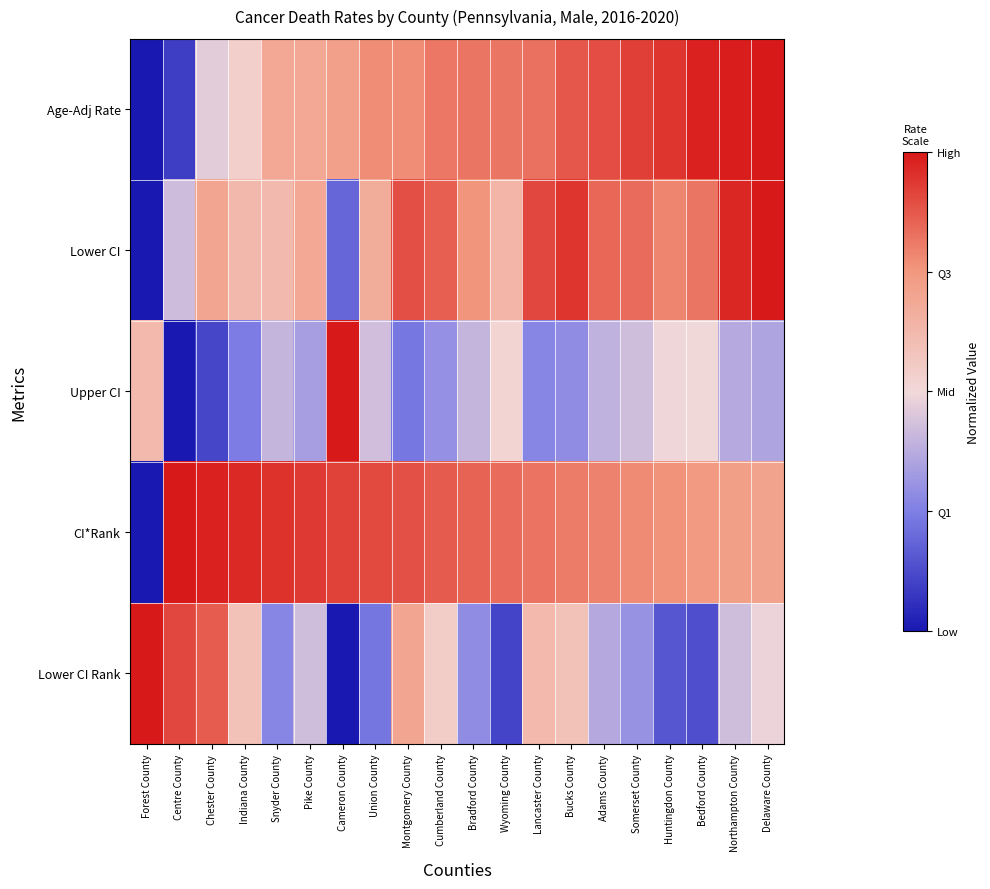

Reading right to left, what are all the values shown in this chart?

Age-Adj Rate: Delaware County=1.0	Northampton County=1.0	Bedford County=1.0	Huntingdon County=0.9	Somerset County=0.9	Adams County=0.9	Bucks County=0.9	Lancaster County=0.8	Wyoming County=0.8	Bradford County=0.8	Cumberland County=0.8	Montgomery County=0.8	Union County=0.8	Cameron County=0.7	Pike County=0.7	Snyder County=0.7	Indiana County=0.5	Chester County=0.5	Centre County=0.1	Forest County=0.0
Lower CI: Delaware County=1.0	Northampton County=1.0	Bedford County=0.8	Huntingdon County=0.8	Somerset County=0.8	Adams County=0.8	Bucks County=0.9	Lancaster County=0.9	Wyoming County=0.6	Bradford County=0.8	Cumberland County=0.9	Montgomery County=0.9	Union County=0.7	Cameron County=0.2	Pike County=0.7	Snyder County=0.6	Indiana County=0.6	Chester County=0.7	Centre County=0.4	Forest County=0.0
Upper CI: Delaware County=0.4	Northampton County=0.4	Bedford County=0.5	Huntingdon County=0.5	Somerset County=0.4	Adams County=0.4	Bucks County=0.3	Lancaster County=0.3	Wyoming County=0.5	Bradford County=0.4	Cumberland County=0.3	Montgomery County=0.2	Union County=0.4	Cameron County=1.0	Pike County=0.3	Snyder County=0.4	Indiana County=0.2	Chester County=0.1	Centre County=0.0	Forest County=0.6
CI*Rank: Delaware County=0.7	Northampton County=0.7	Bedford County=0.7	Huntingdon County=0.8	Somerset County=0.8	Adams County=0.8	Bucks County=0.8	Lancaster County=0.8	Wyoming County=0.8	Bradford County=0.9	Cumberland County=0.9	Montgomery County=0.9	Union County=0.9	Cameron County=0.9	Pike County=0.9	Snyder County=1.0	Indiana County=1.0	Chester County=1.0	Centre County=1.0	Forest County=0.0
Lower CI Rank: Delaware County=0.5	Northampton County=0.4	Bedford County=0.1	Huntingdon County=0.2	Somerset County=0.3	Adams County=0.4	Bucks County=0.6	Lancaster County=0.6	Wyoming County=0.1	Bradford County=0.3	Cumberland County=0.5	Montgomery County=0.7	Union County=0.2	Cameron County=0.0	Pike County=0.4	Snyder County=0.3	Indiana County=0.6	Chester County=0.9	Centre County=0.9	Forest County=1.0